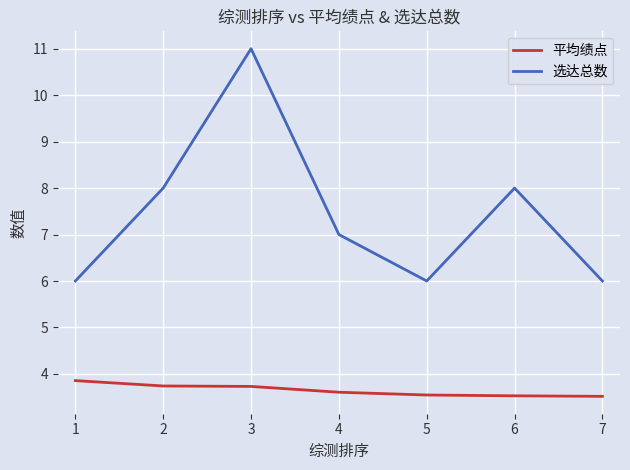

True or false: 选达总数 and 平均绩点 cross at least once.

False